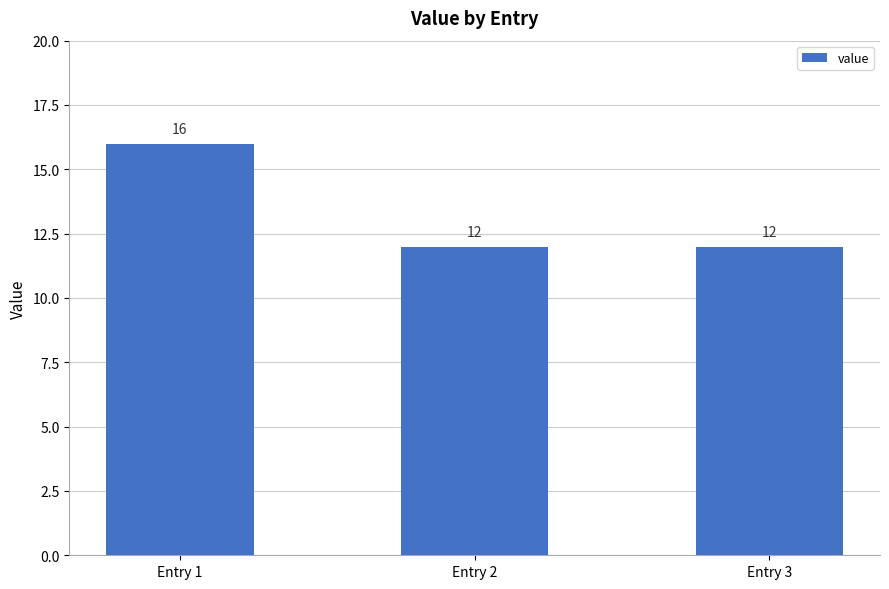

What is the maximum value shown in the chart?

16